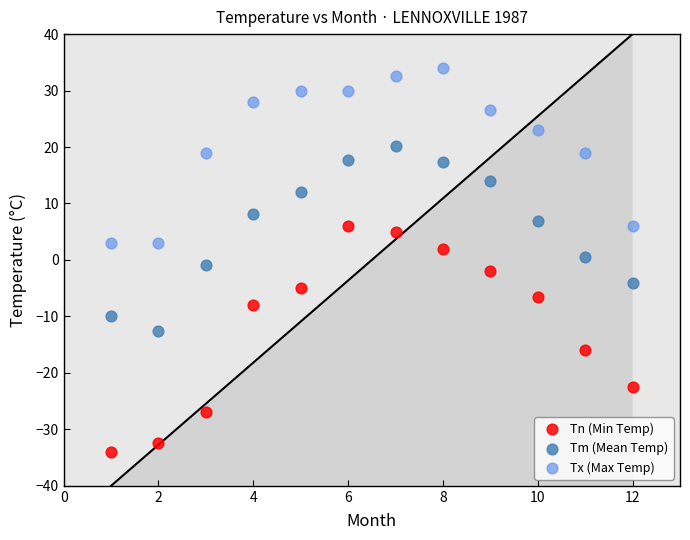

Which series contains the lowest Y value?

Tn (Min Temp)